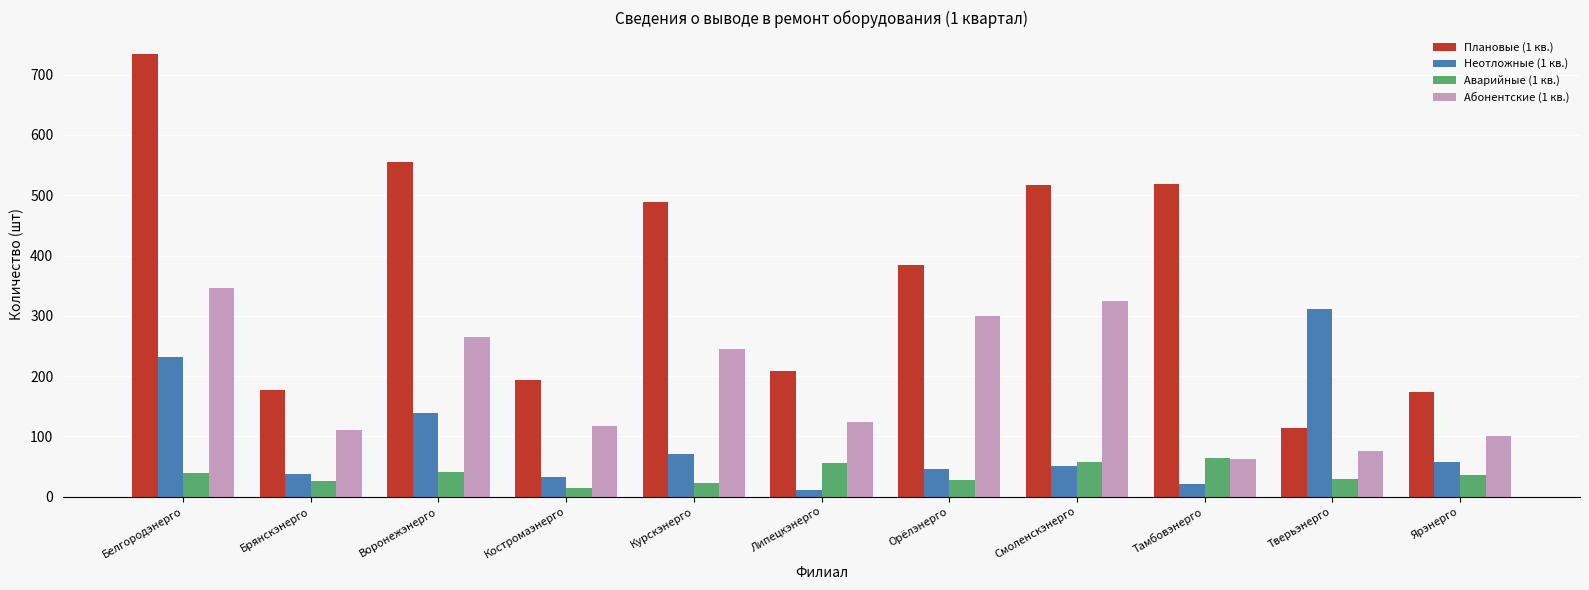

What position from the left is Орёлэнерго?

7